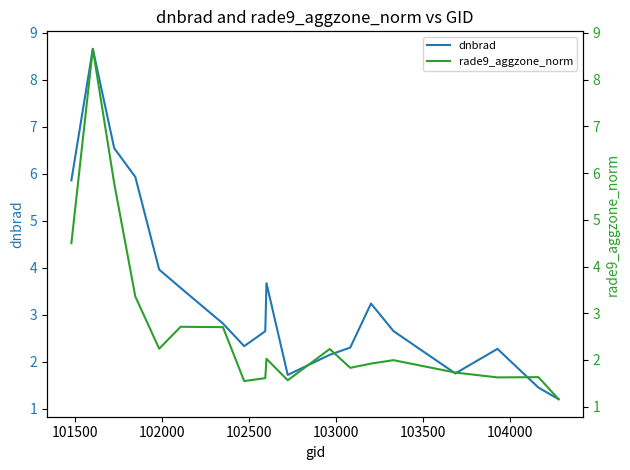

Which series has the largest total across all categories?

dnbrad